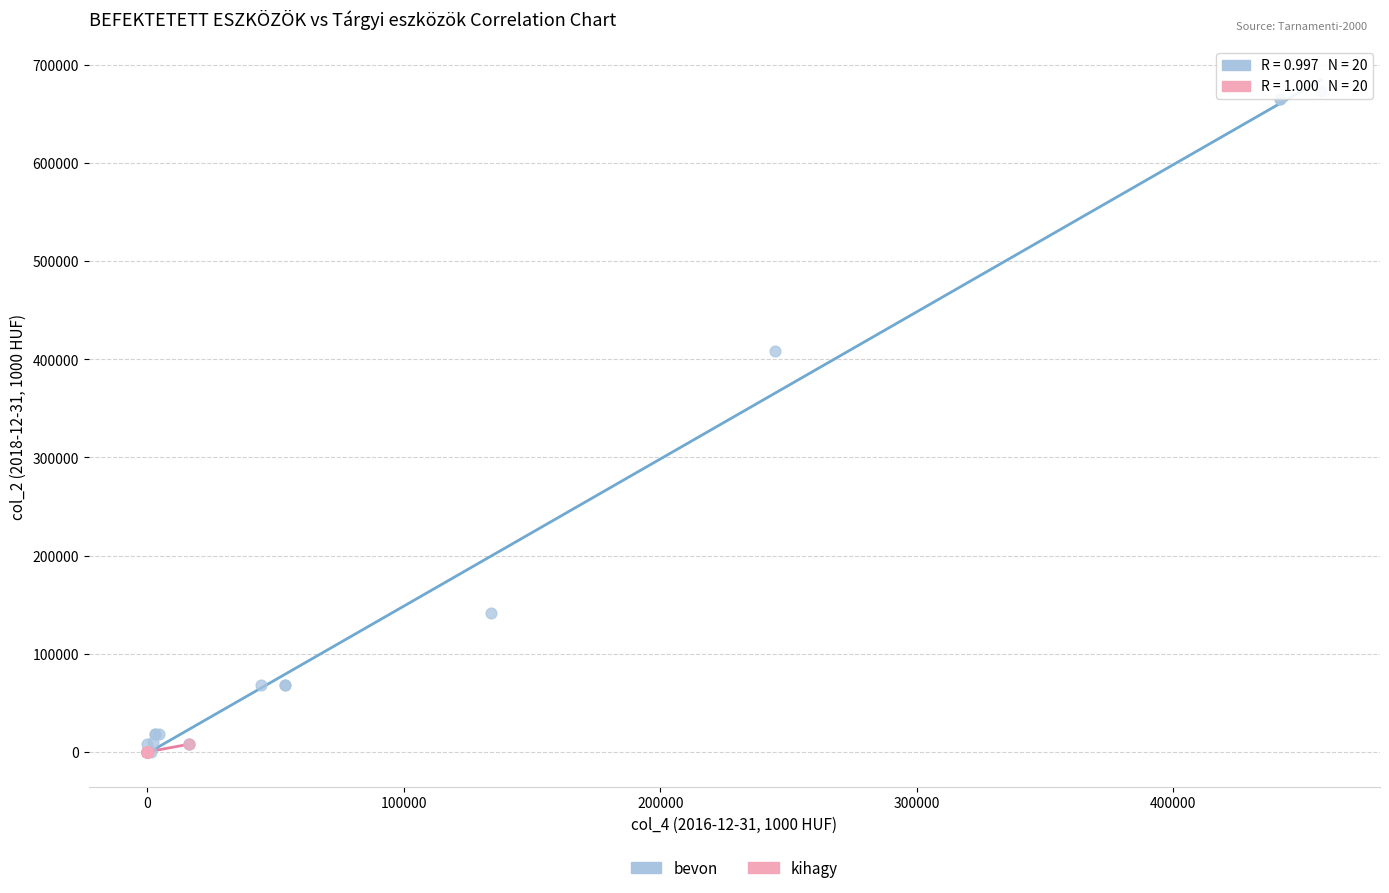

What are all the series names shown in the legend?

bevon, kihagy